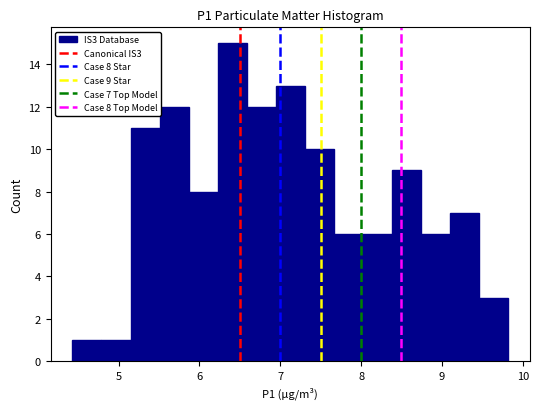

Around what value on the x-axis is the tallest bar? Give the approximate position of its centre, as read against the axis.

6.4